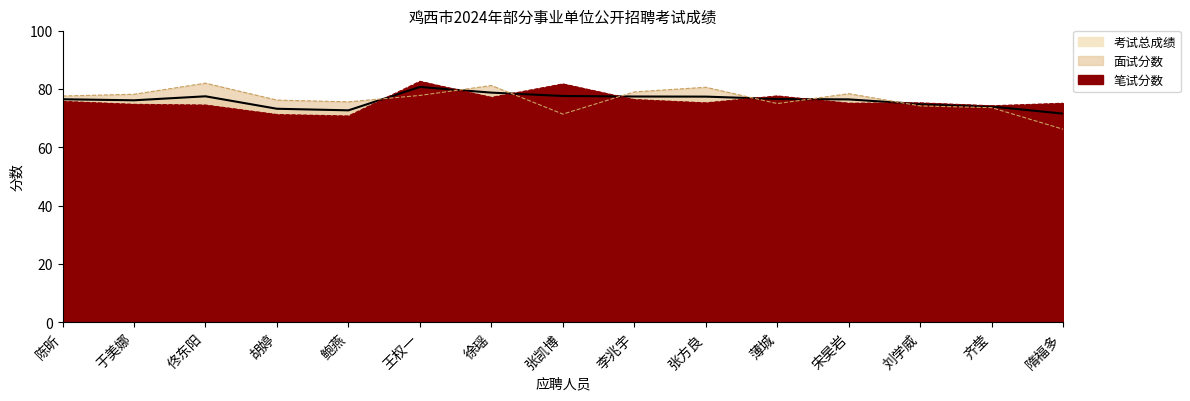

At which label does 笔试分数 reach its peak?

王权一